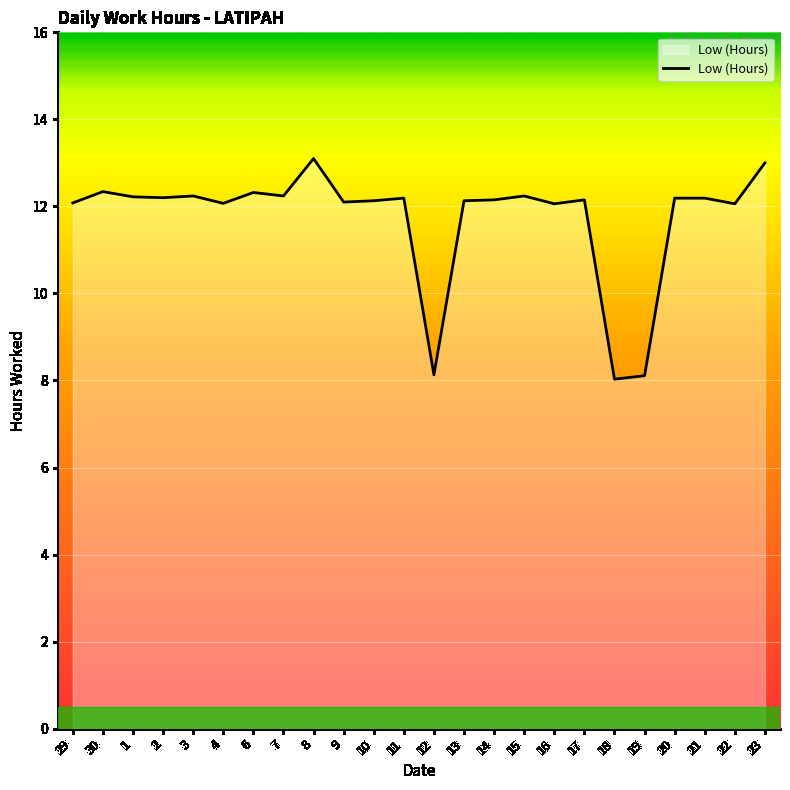

How many lines are shown in the chart?

1